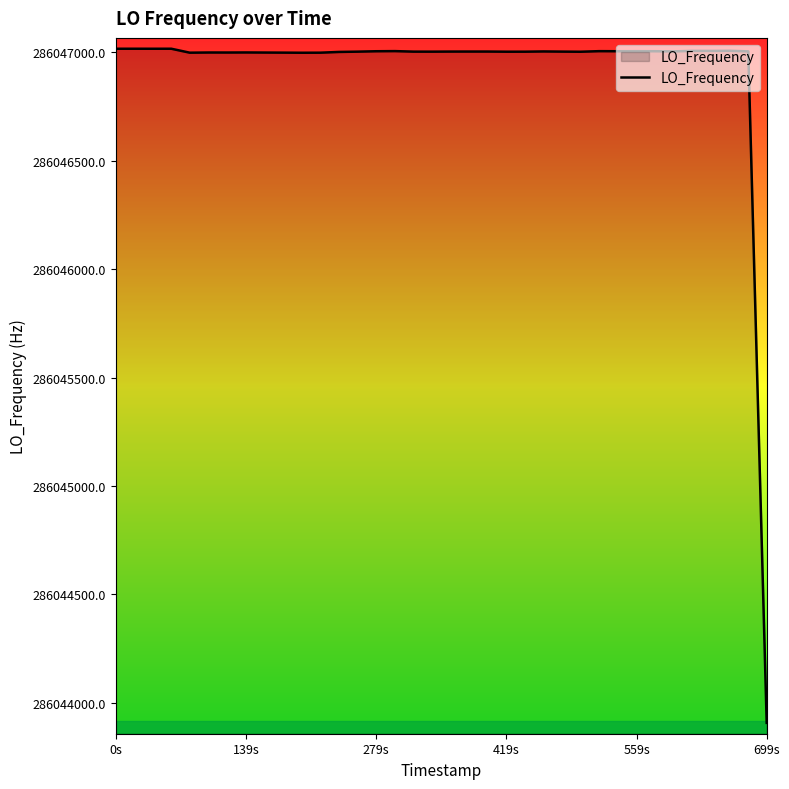

What is the difference between the maximum and minimum values?

3109.4